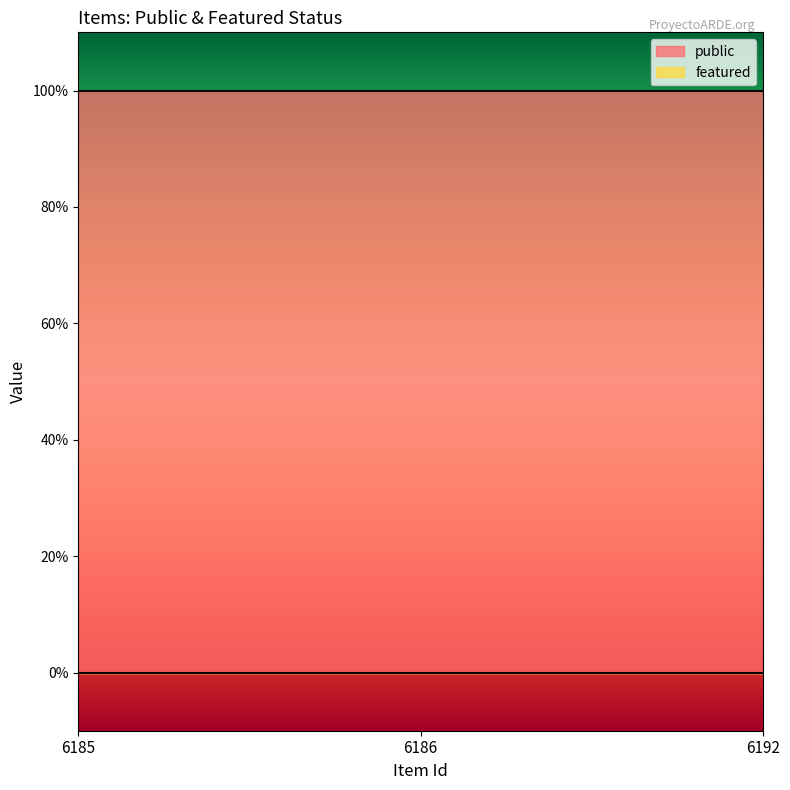

Reading left to right, list all the values displayed in this chart.

public: 1	1	1
featured: 0	0	0